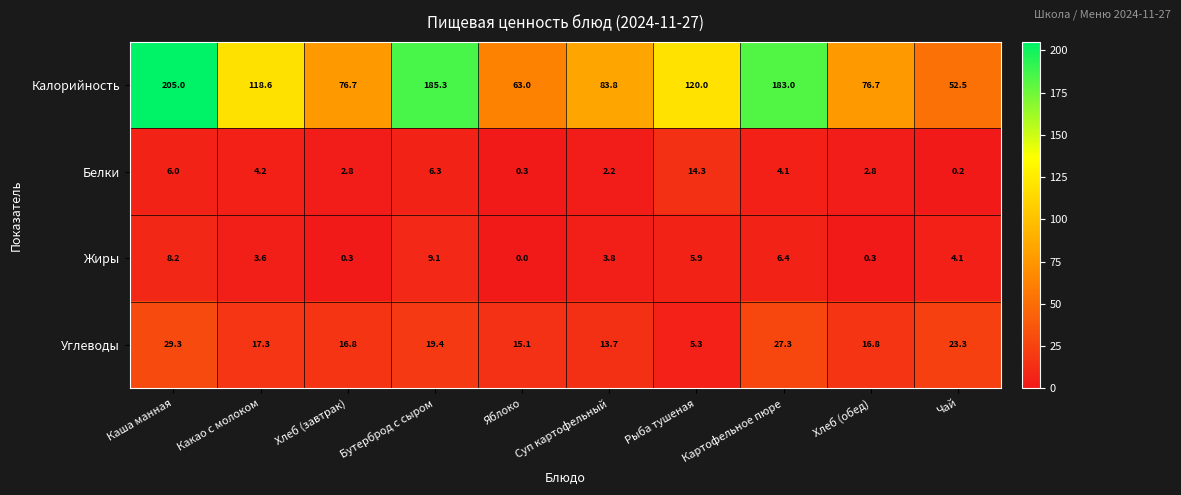

What is the difference between the maximum and second lowest values in the Углеводы series?

15.6